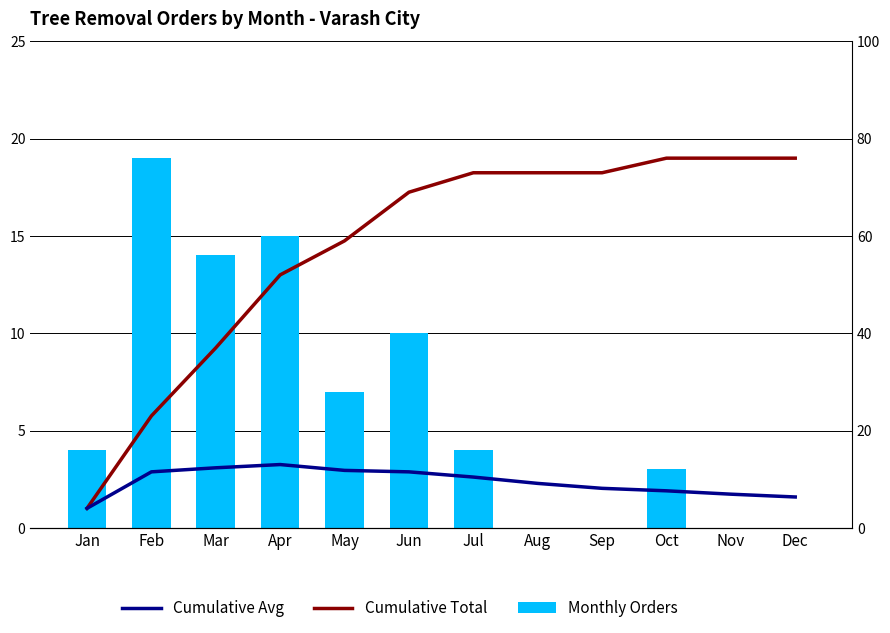

Which series changed the most between Jun and Oct?

Precipitation